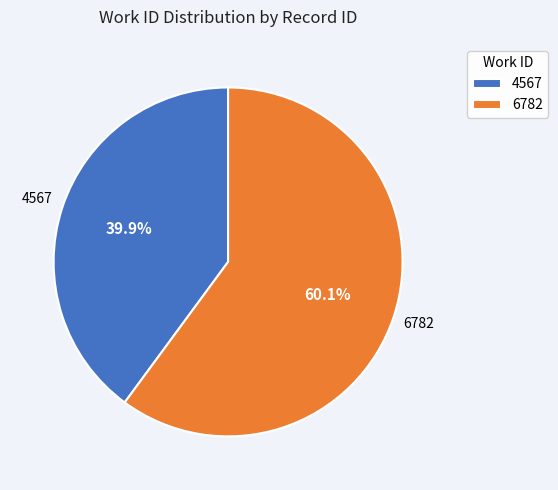

Which slice is the smallest?

4567